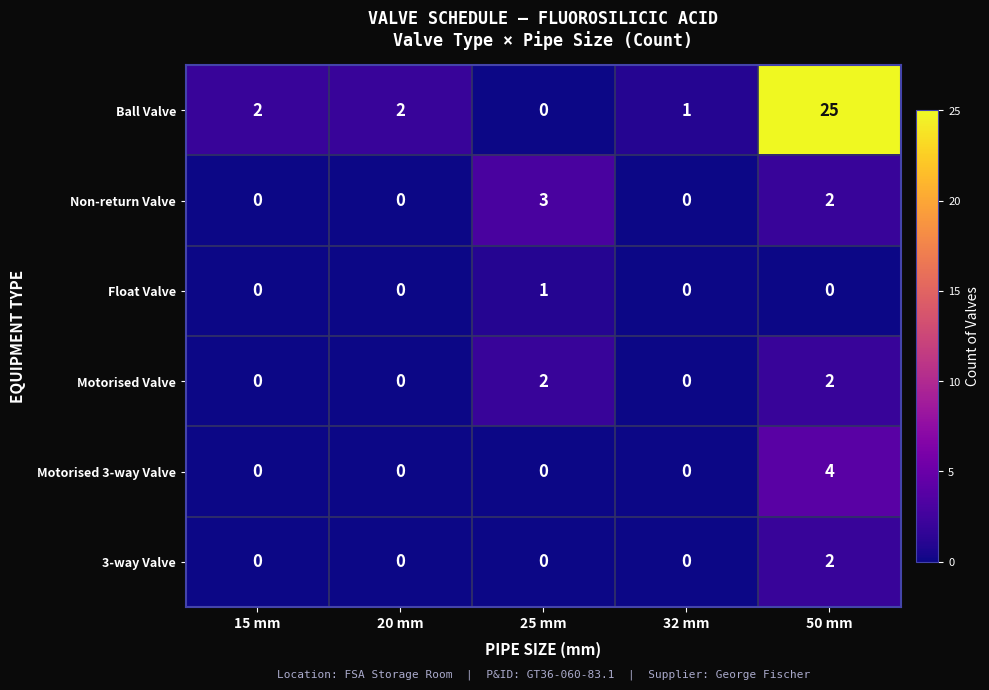

At which category is the sum across all series the highest?

50 mm